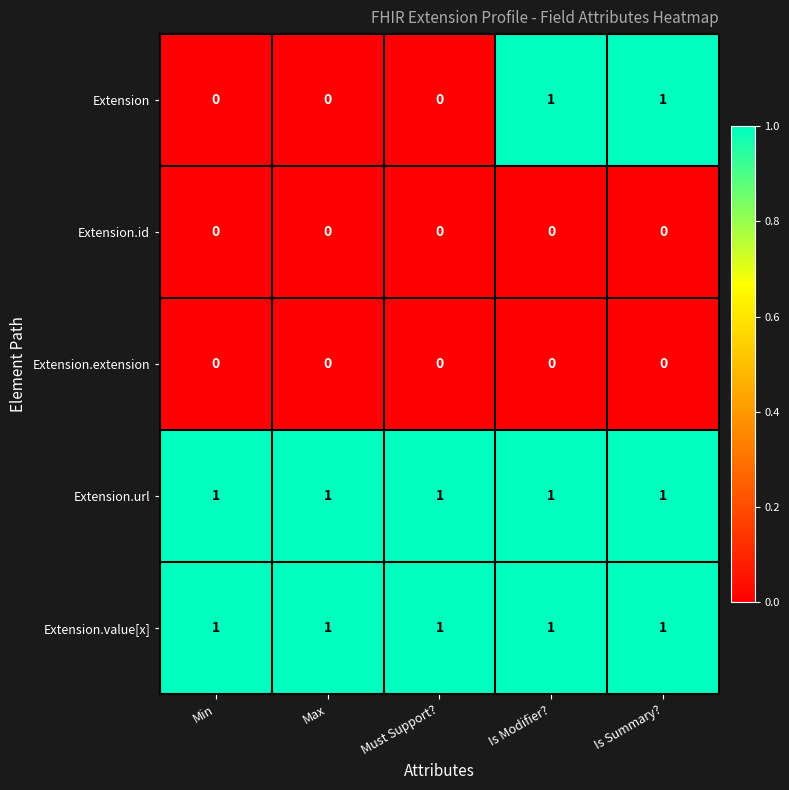

The Extension.value[x] series shows 1 at Is Summary?. True or false?

True